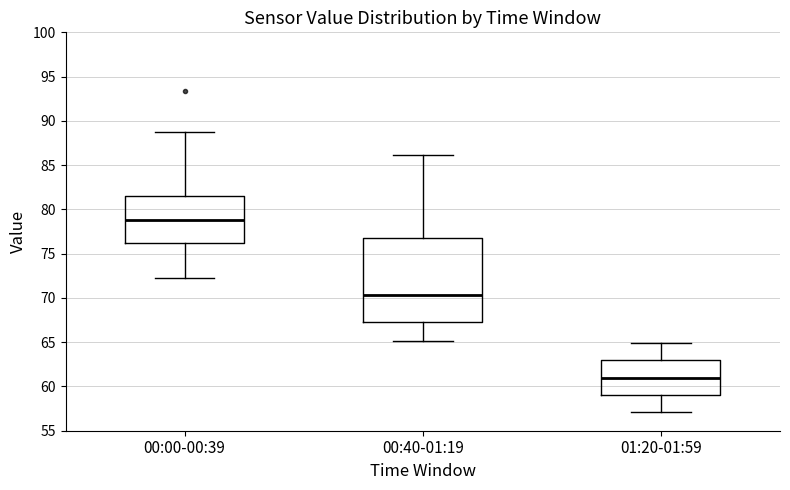

Comparing the boxes themselves (not the whiskers), which one is the tallest?

00:40-01:19